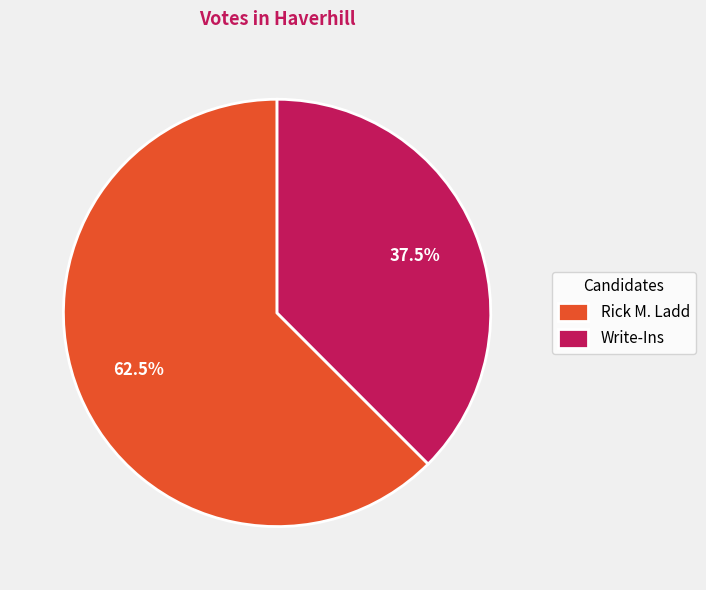

Is it true that Write-Ins is 29% of the pie?

False